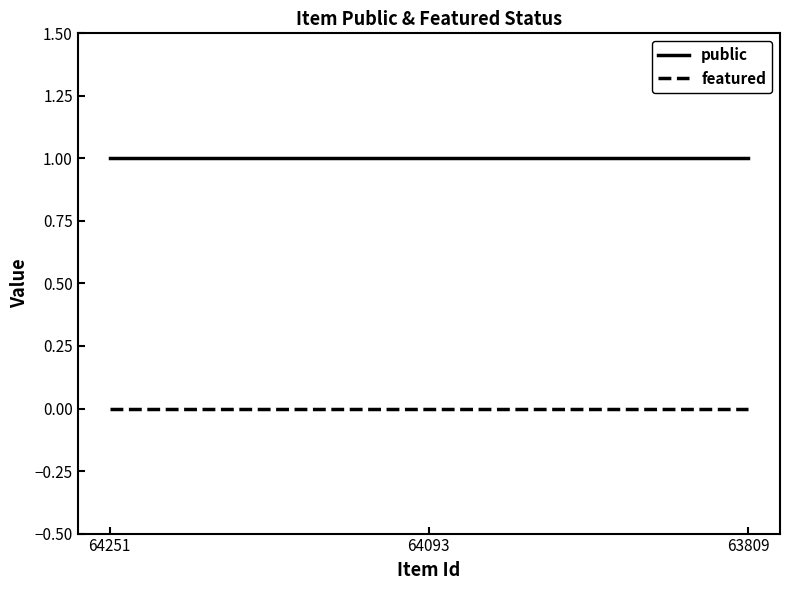

What is the sum of all public values?

3